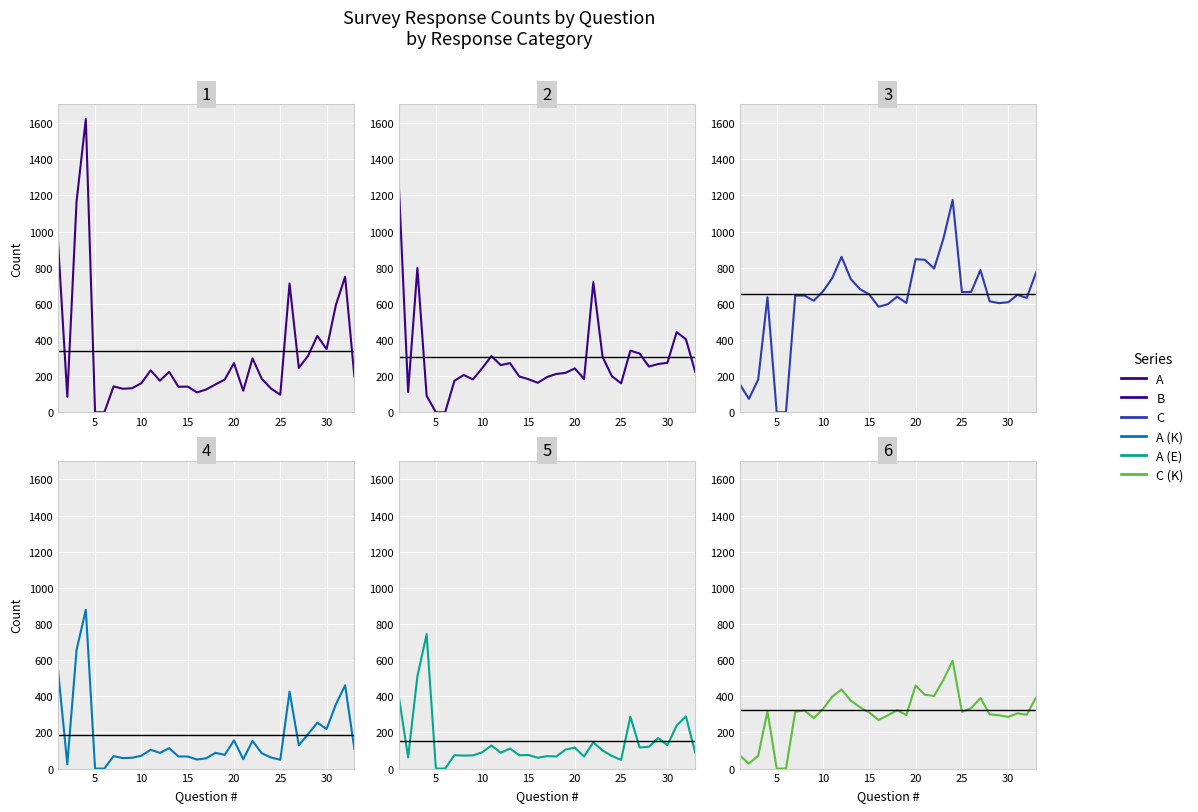

After their last crossing, which series has the higher values: A or C (K)?

C (K)